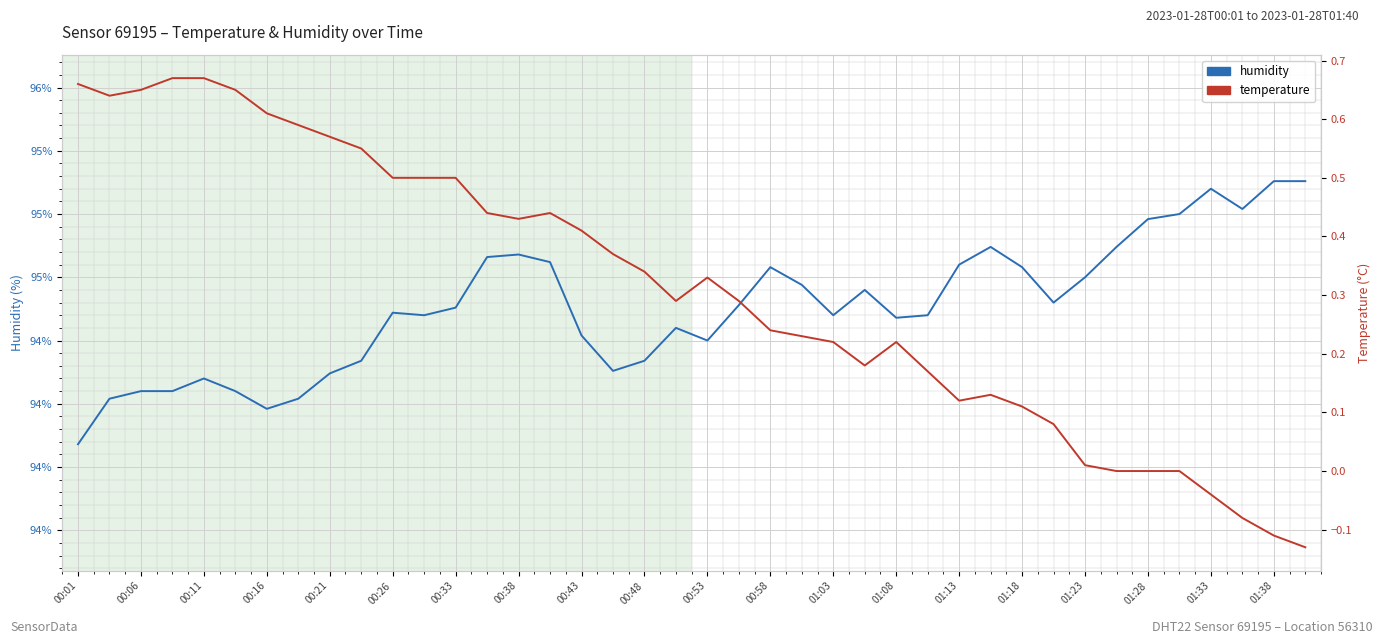

What is the difference between the temperature values at 00:58 and 22?

0.3